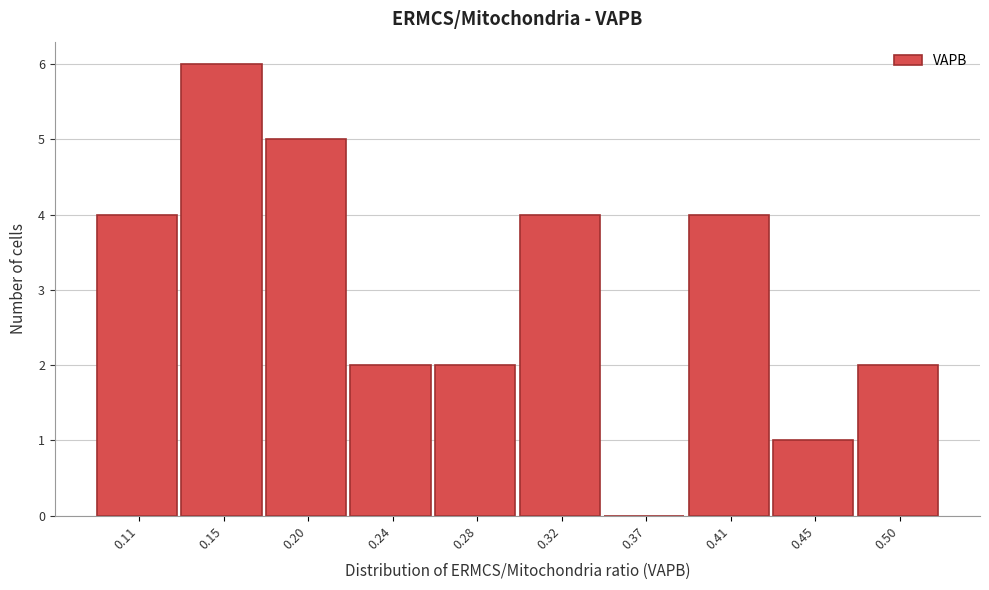

Reading left to right, what are all the values shown in this chart?

0.11=4	0.15=6	0.20=5	0.24=2	0.28=2	0.32=4	0.37=0	0.41=4	0.45=1	0.50=2